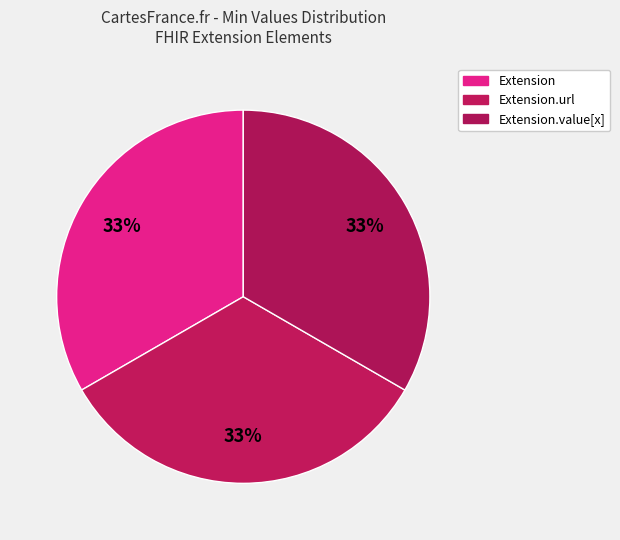

Count the number of slices in the pie.

3